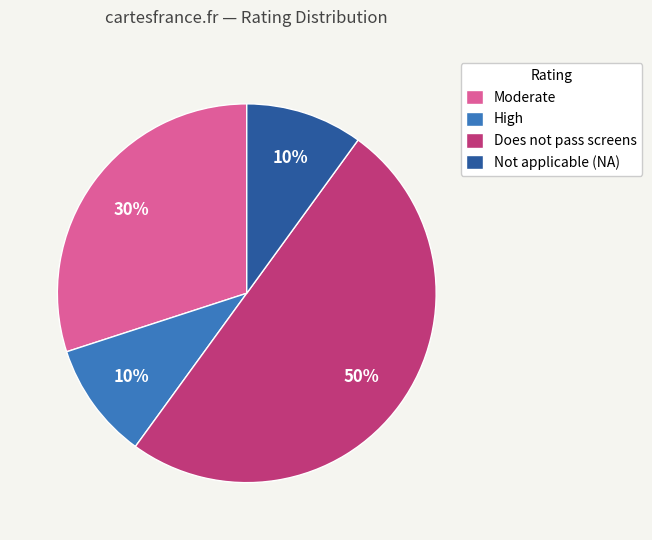

Does Moderate account for over 50% of the chart?

No